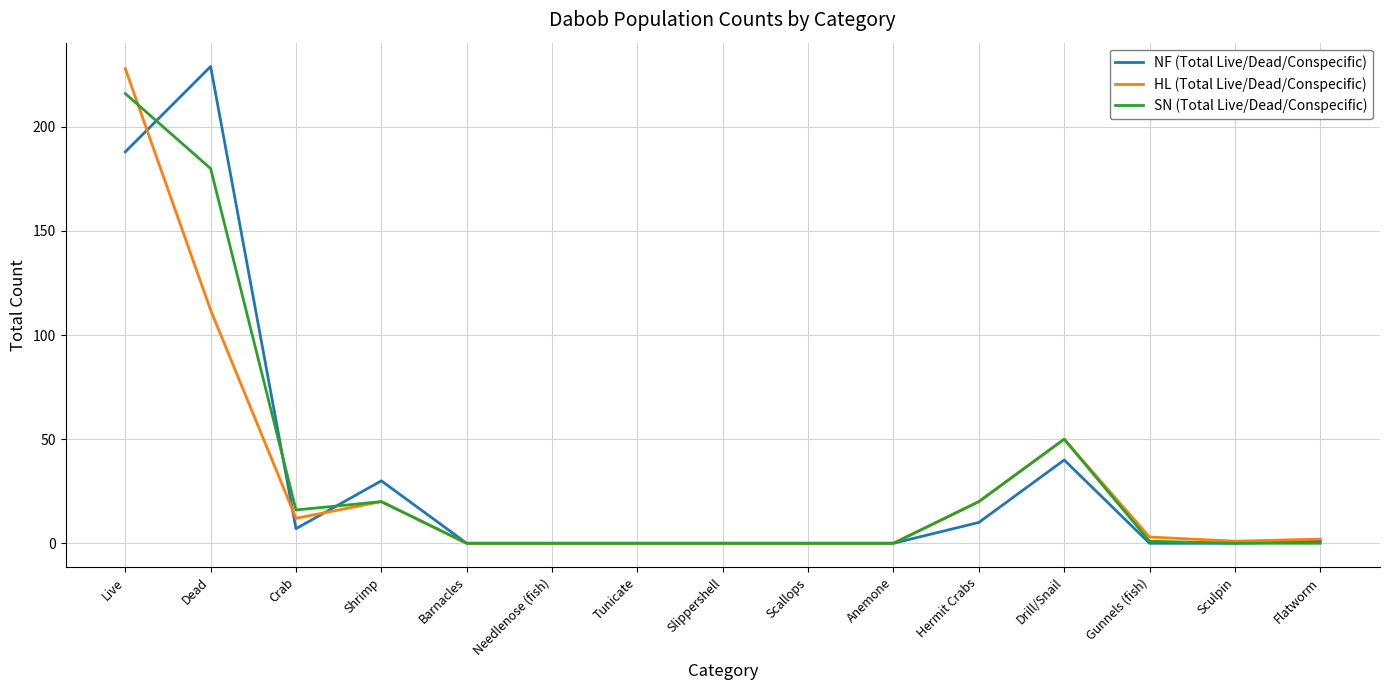

What is the highest value of the SN (Total Live/Dead/Conspecific) series?

216